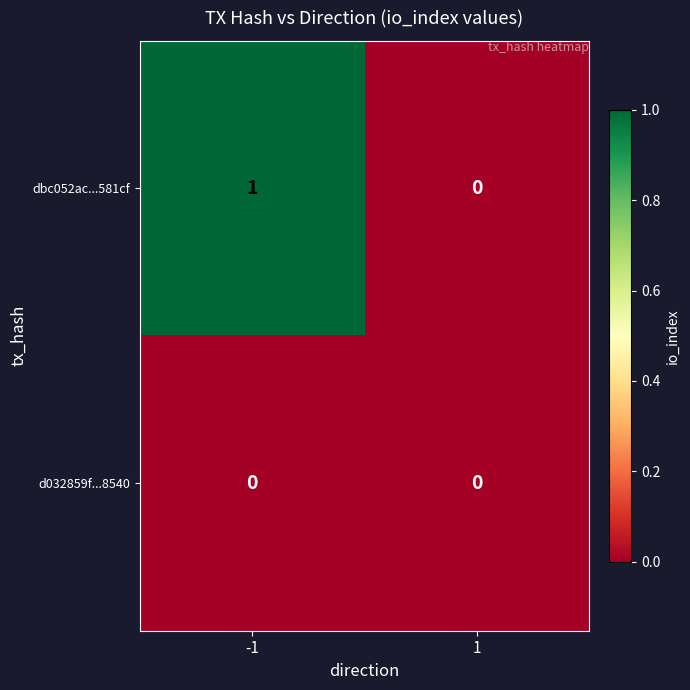

What is the greatest value displayed?

1